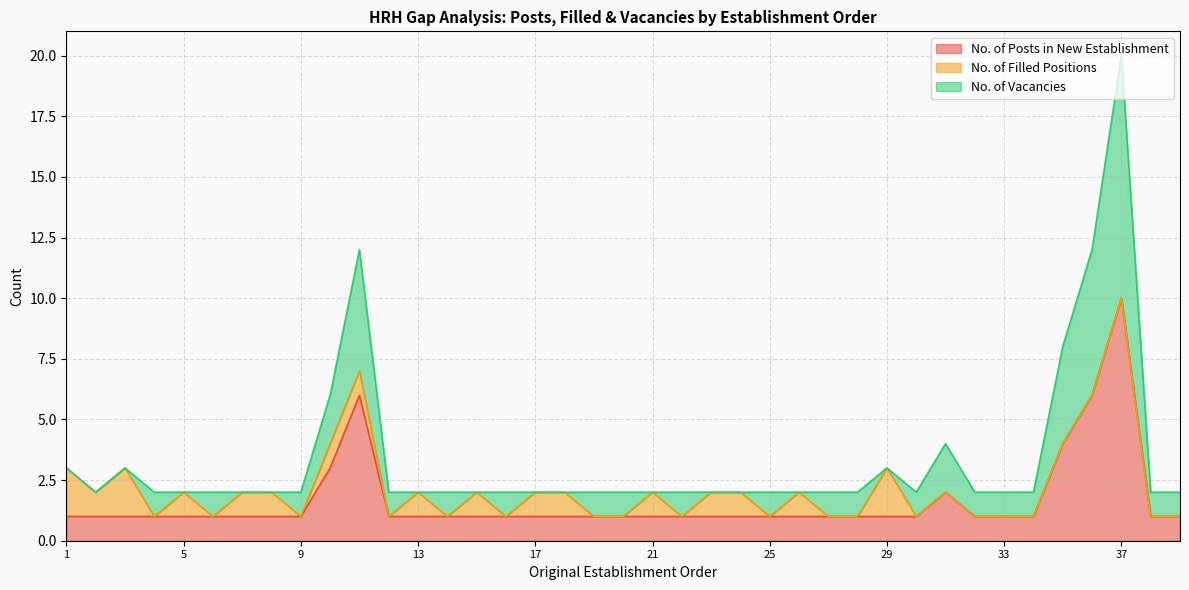

Between 21 and 18, which is larger?

21